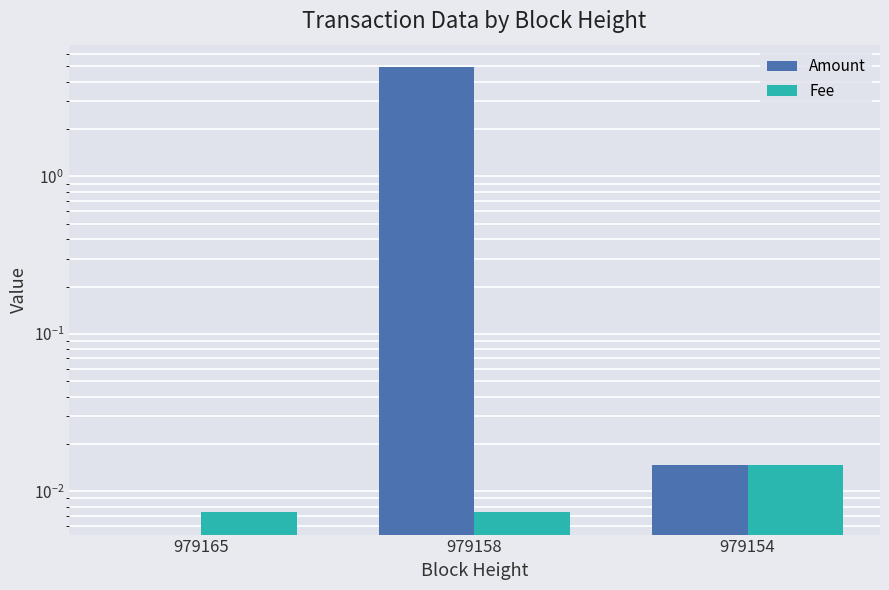

How many groups of bars are there?

3